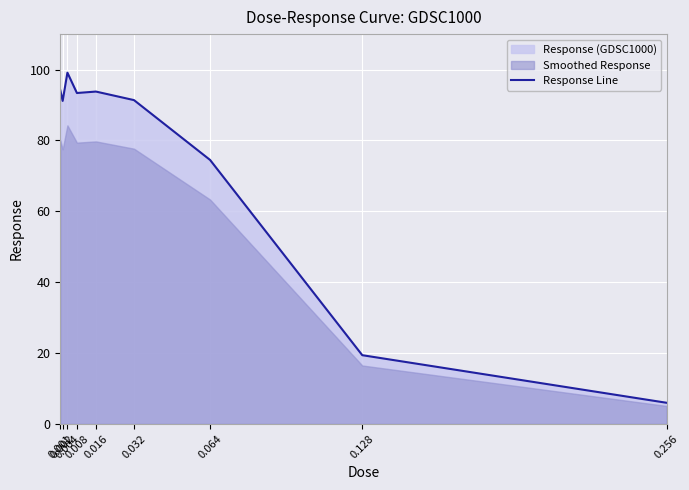

How many data points are above 91?

6